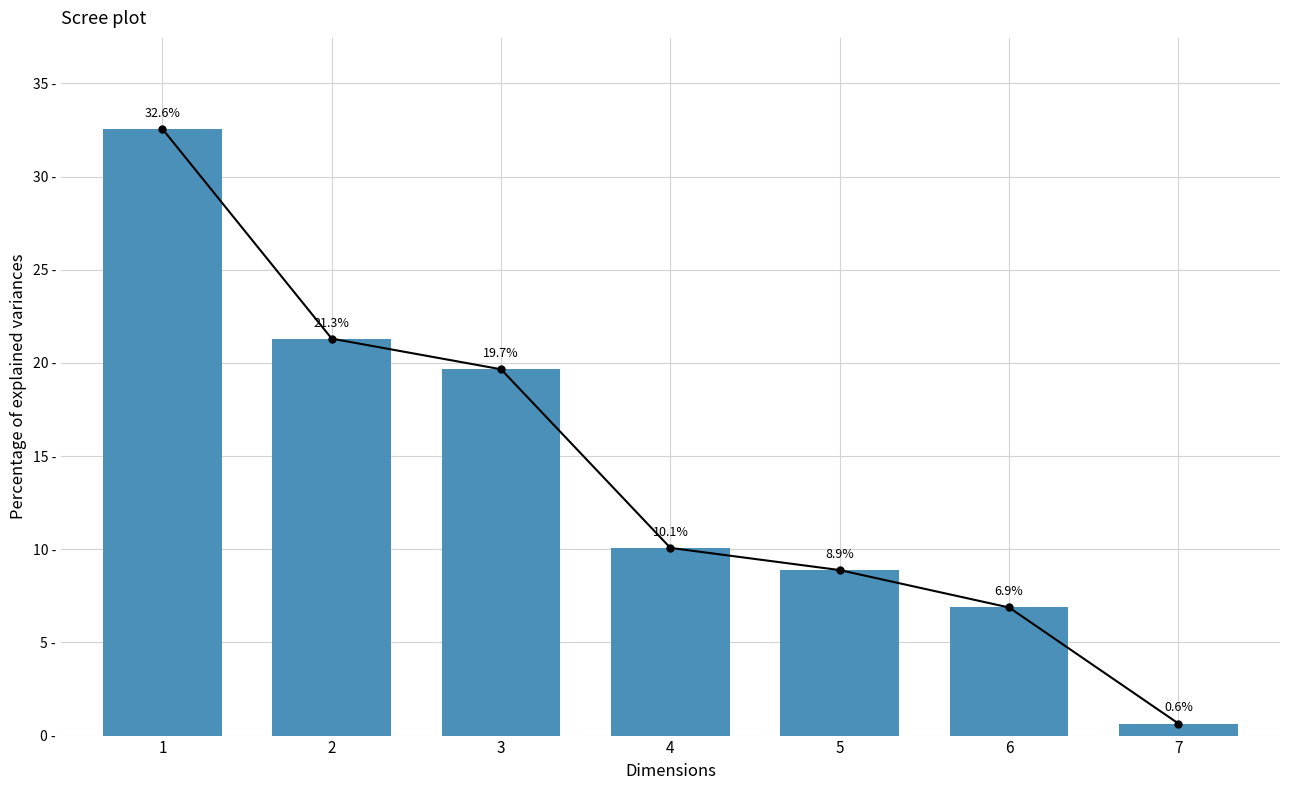

What is the minimum value shown in the chart?

0.6